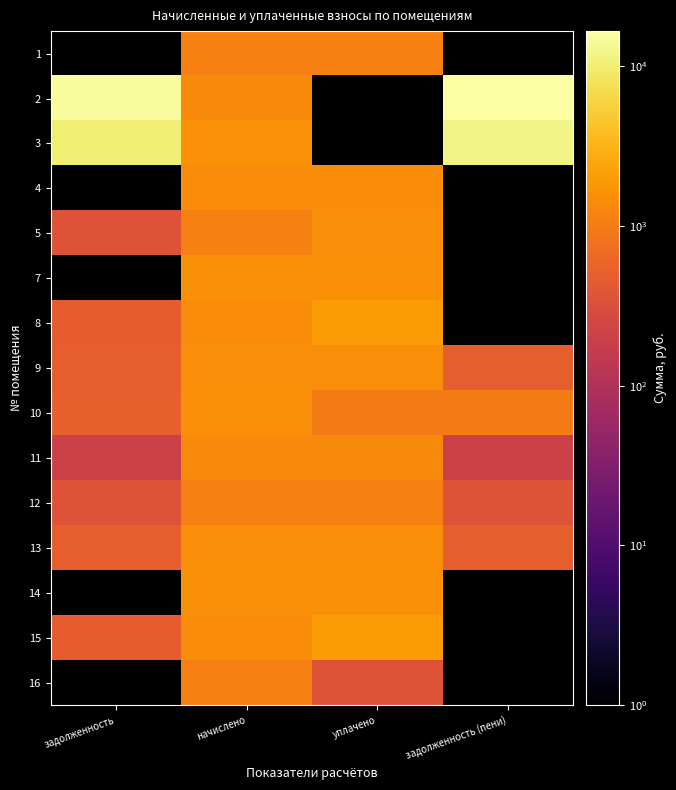

Is the value of 14 at задолженность greater than the value of 16 at задолженность (пени)?

No